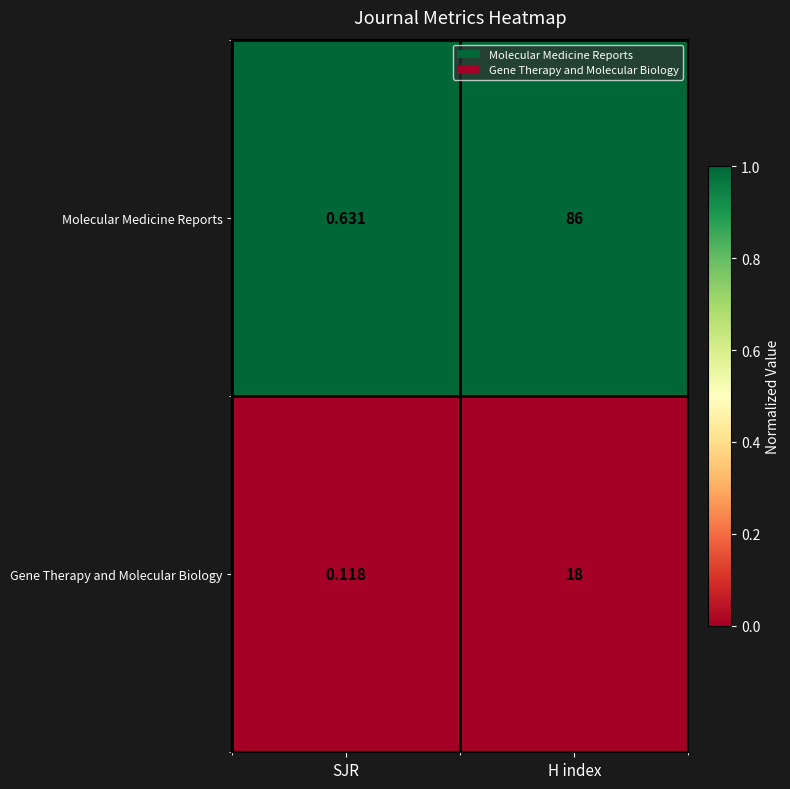

List the series in order of their overall mean, highest first.

Molecular Medicine Reports, Gene Therapy and Molecular Biology